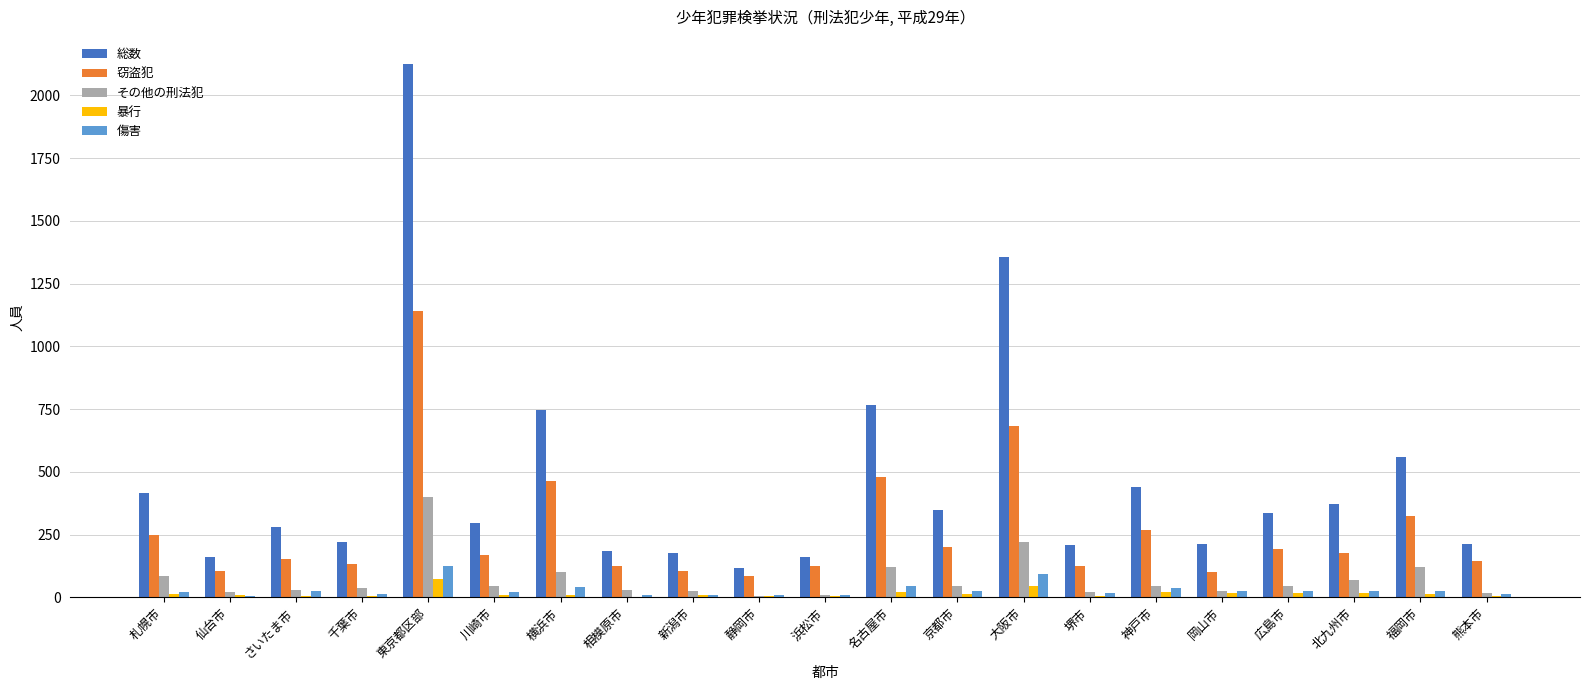

Is the value of 窃盗犯 at 川崎市 greater than the value of 暴行 at 東京都区部?

Yes